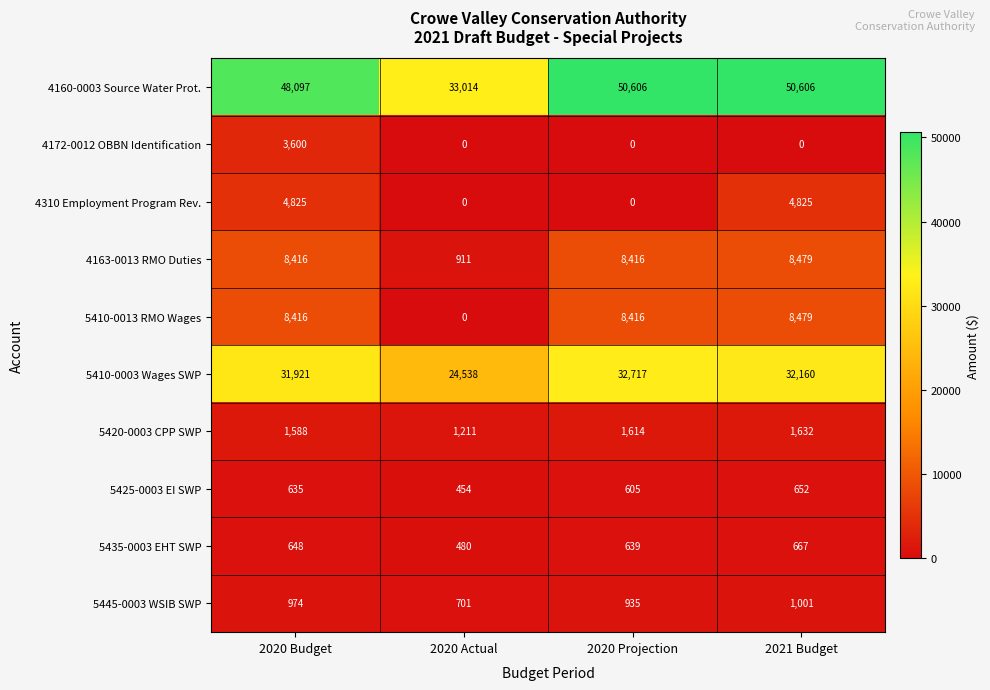

Where is 4160-0003 Source Water Prot. nearest to the value 41810?

2020 Budget